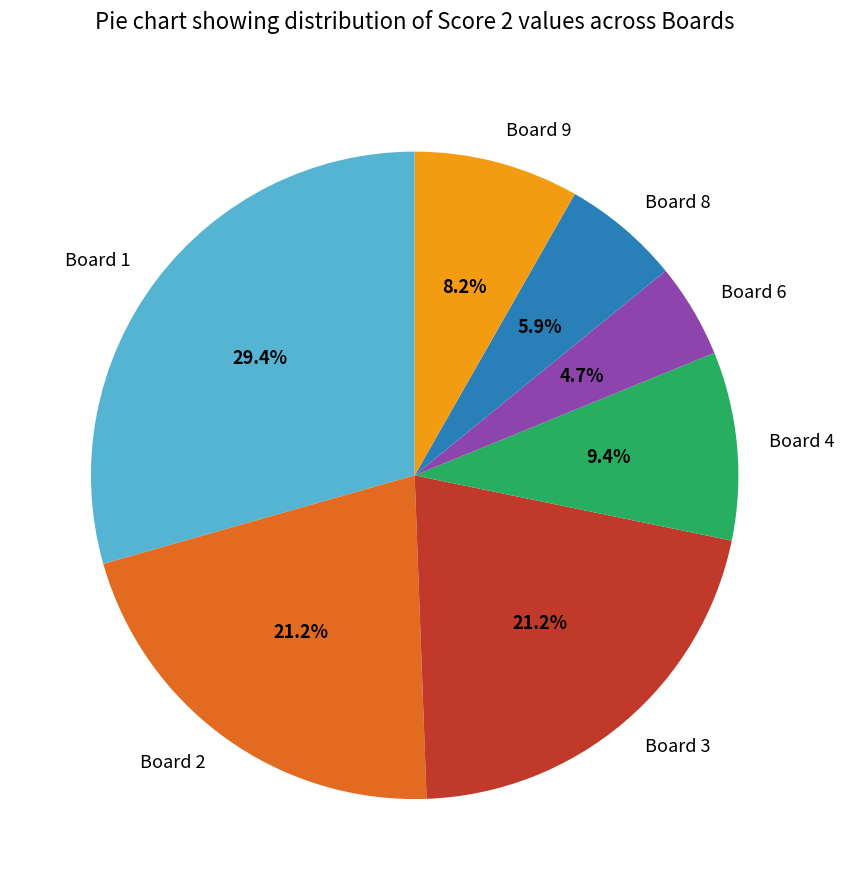

Does any single category account for the majority?

No